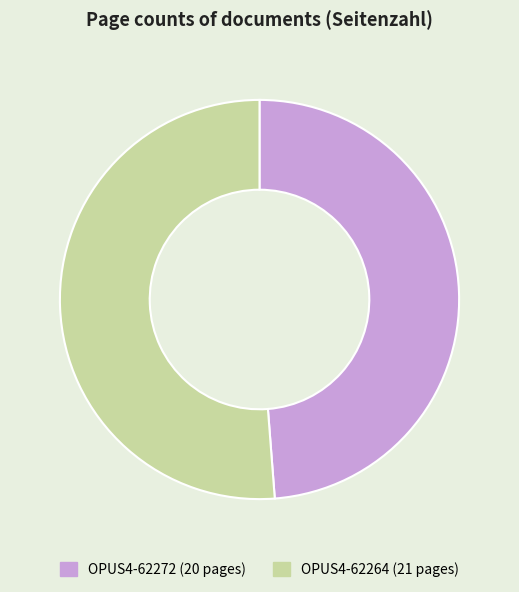

What is the largest slice in the pie chart?

OPUS4-62264